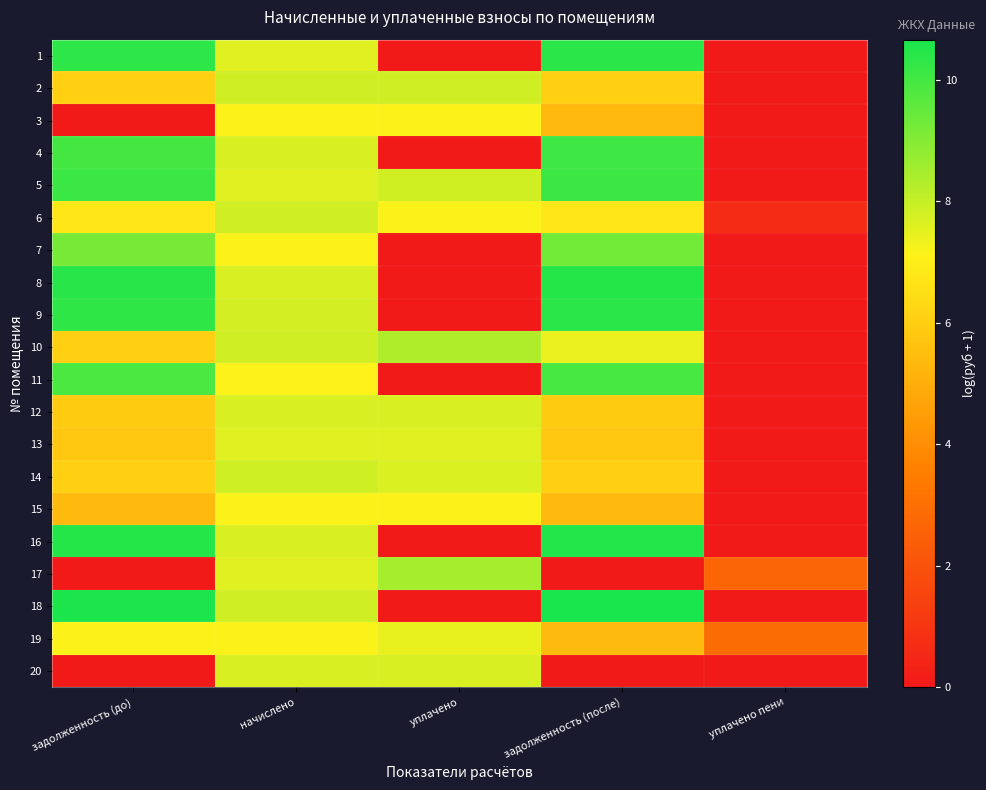

What is the maximum value shown in the chart?

10.7